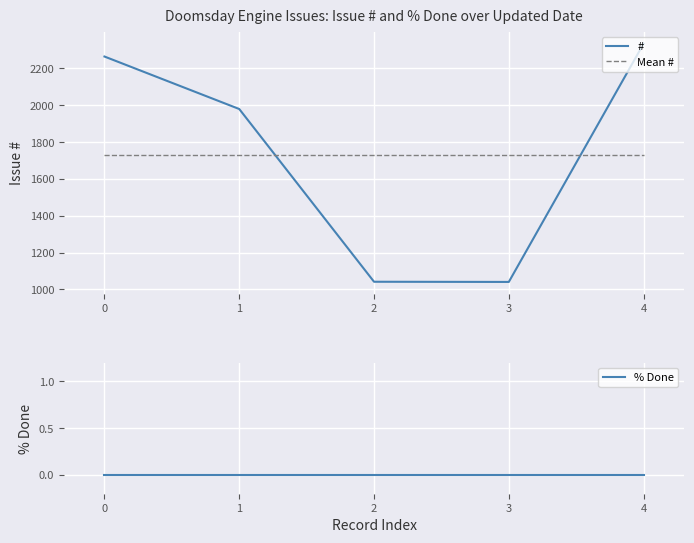

Rank the series at 2 from highest to lowest value.

Mean #, #, % Done